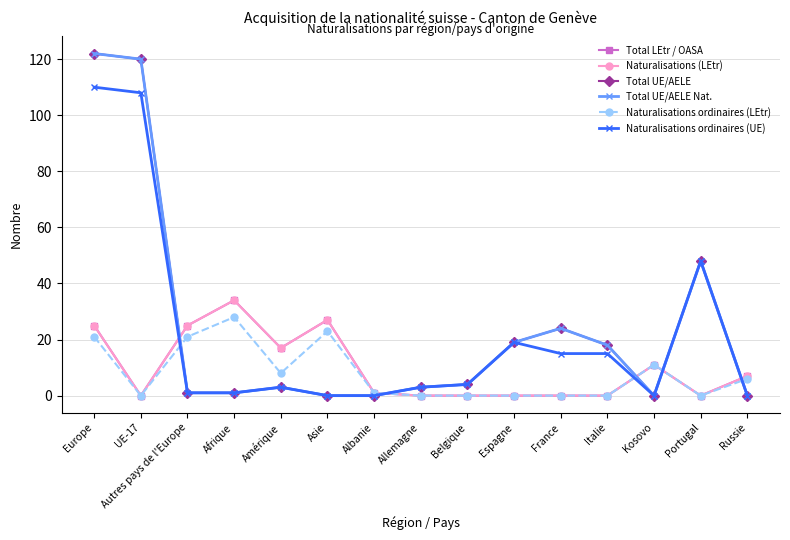

What is the greatest value displayed?

122